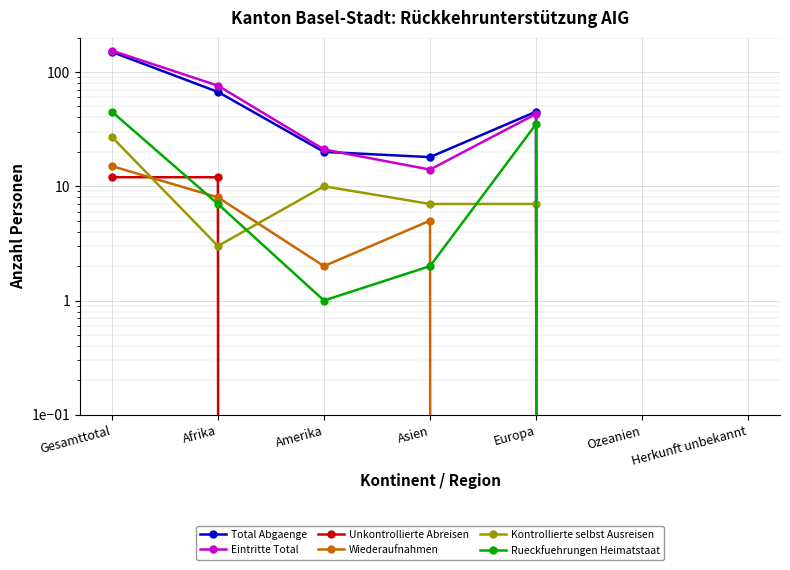

True or false: Eintritte Total and Wiederaufnahmen intersect in this chart.

False